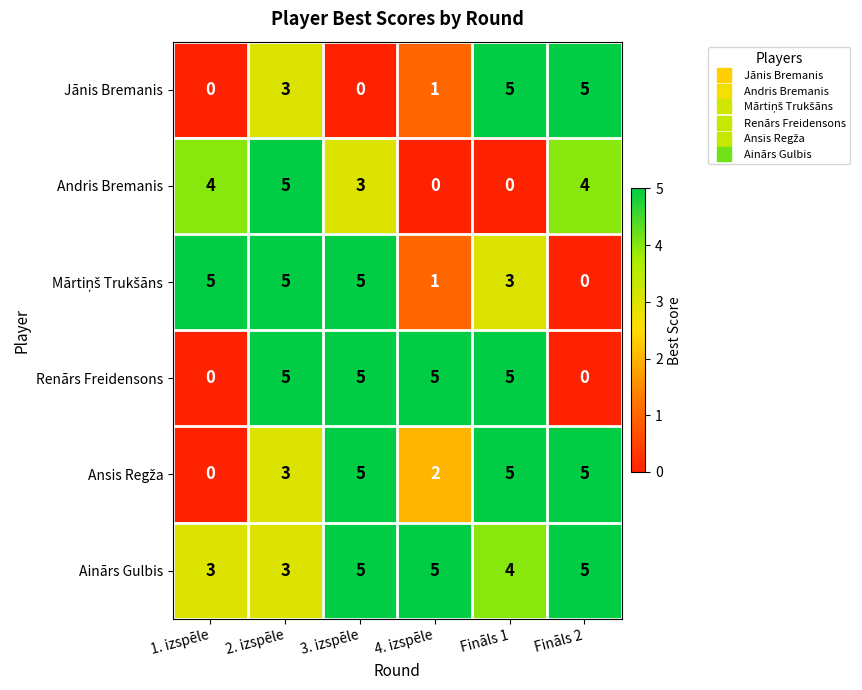

What is the total value across all series at Fināls 1?

22